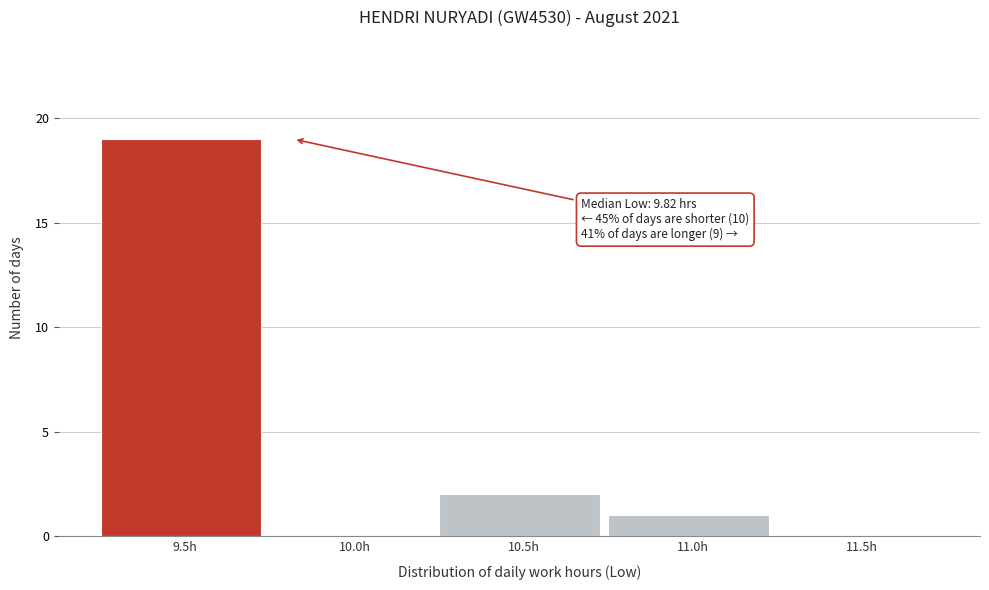

Reading left to right, transcribe all the data shown in this chart.

9.5h=19	10.0h=0	10.5h=2	11.0h=1	11.5h=0